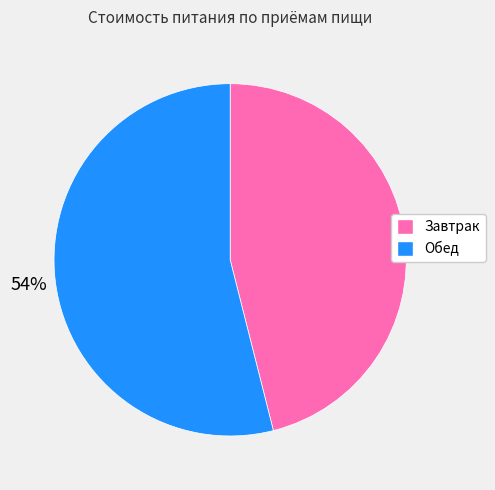

Which has a higher value, Обед or Завтрак?

Обед